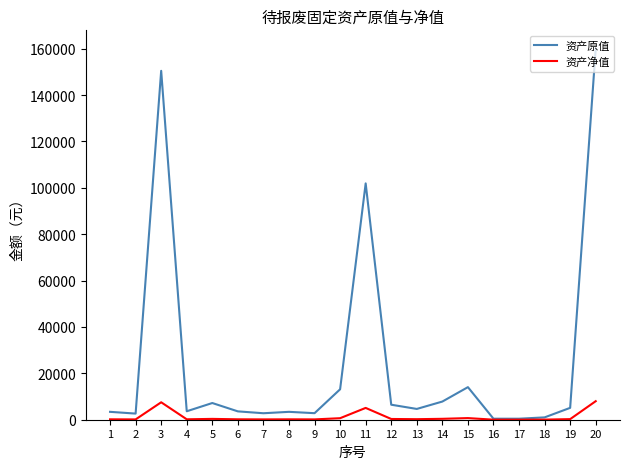

What is the average value of the 资产原值 series?

24743.7